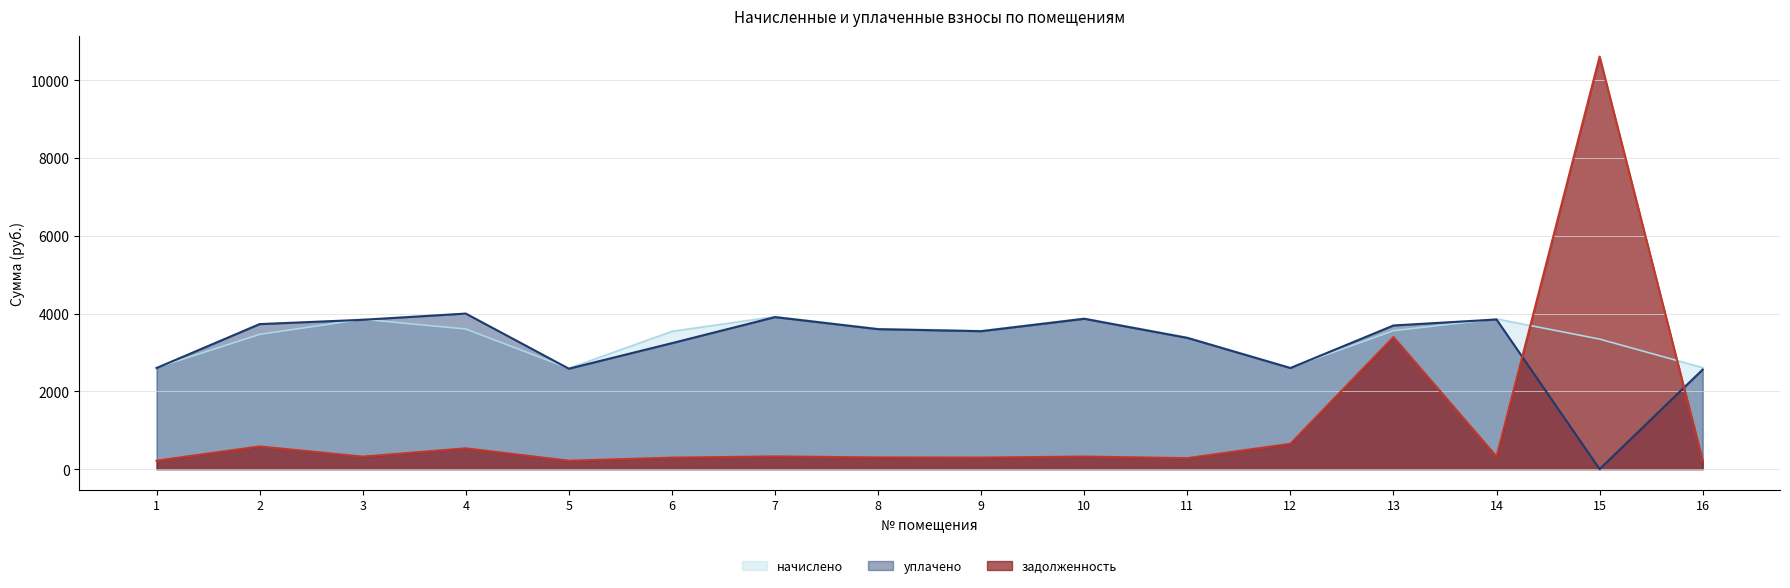

The value of начислено at 14 is 3862.1. True or false?

True